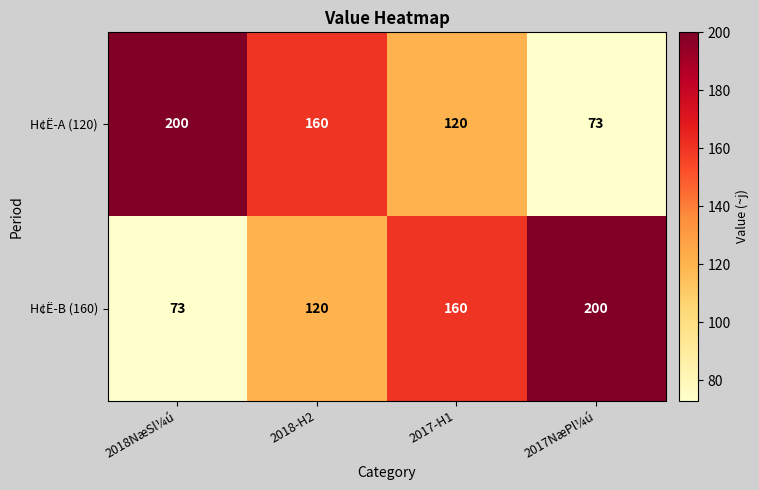

List the labels in order of H¢Ë-B (160) value, largest first.

2017NæPl¼ú, 2017-H1, 2018-H2, 2018NæSl¼ú